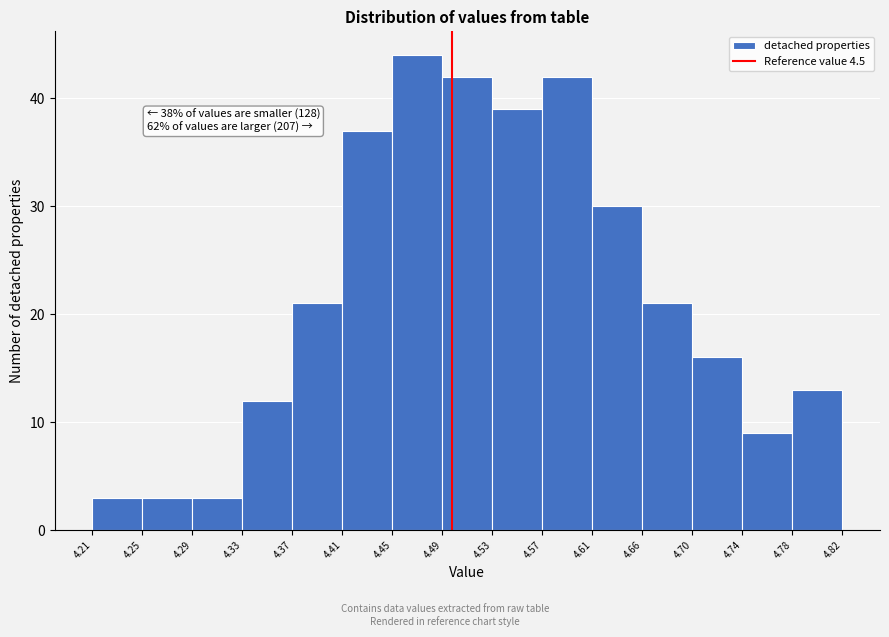

Over which range of the x-axis is the bar tallest?

4.45 to 4.49